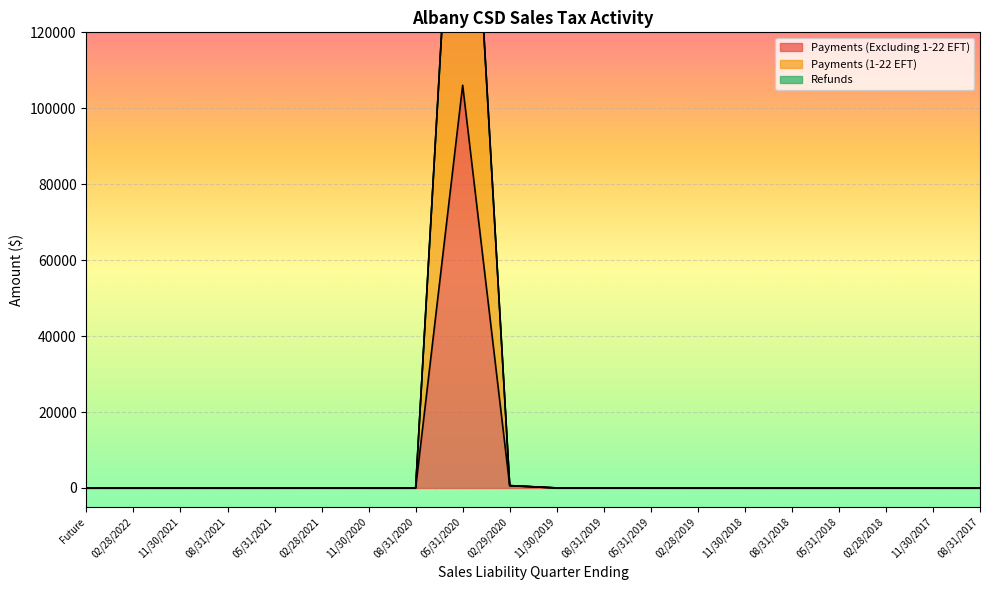

At how many categories does at least one series exceed 145364?

1